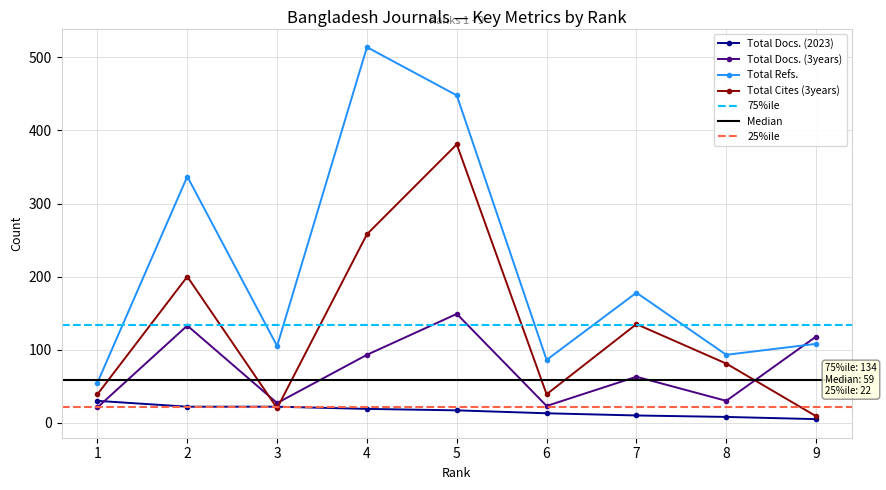

Between 6 and 7, which series saw the biggest shift?

Total Cites (3years)